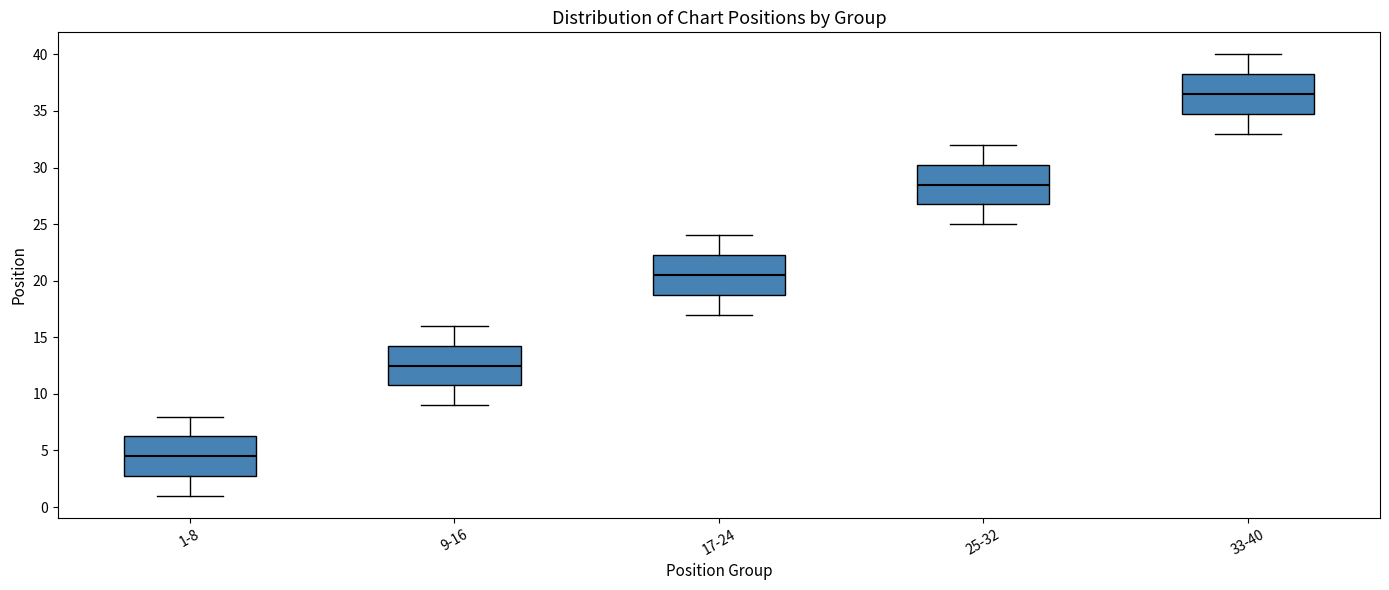

Reading left to right, read every box against the y-axis: the position of its median line, the range the box covers, and the ends of its whiskers. The values are not printed on the chart, so give them approximately, as read against the axis.

1-8: median 4.5, box 3.0 to 6.5, whiskers 1.0 to 8.0
9-16: median 12.5, box 11.0 to 14.5, whiskers 9.0 to 16.0
17-24: median 20.5, box 19.0 to 22.5, whiskers 17.0 to 24.0
25-32: median 28.5, box 27.0 to 30.5, whiskers 25.0 to 32.0
33-40: median 36.5, box 35.0 to 38.5, whiskers 33.0 to 40.0